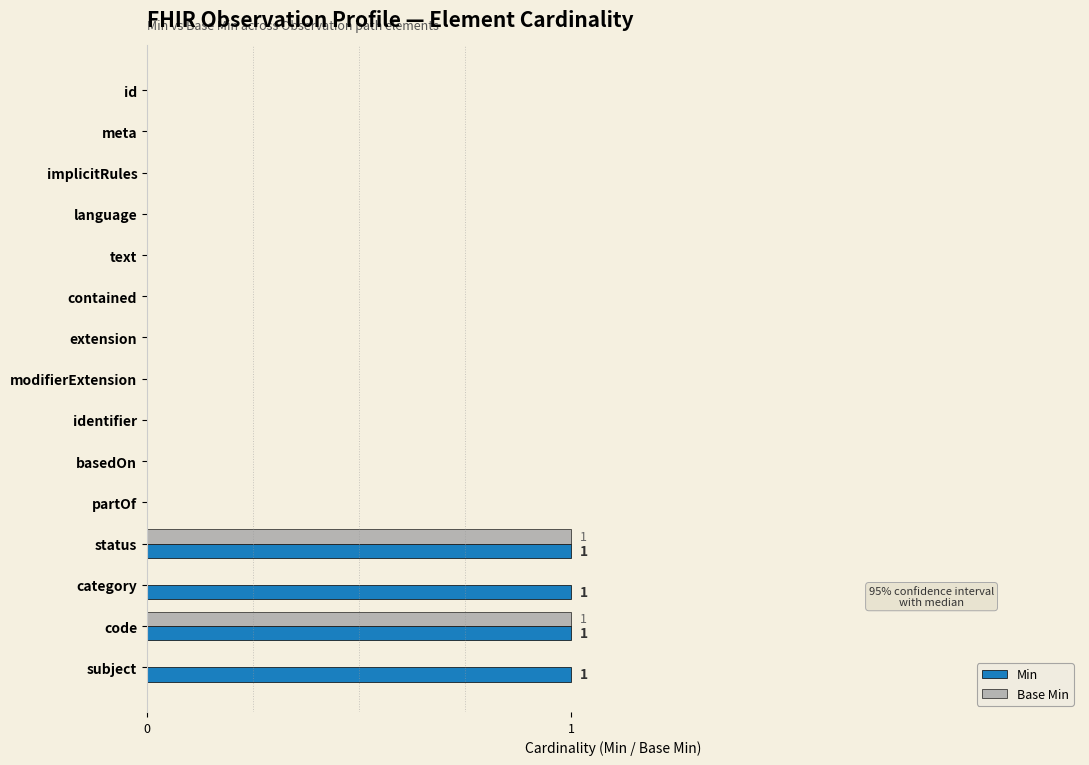

True or false: Min has a value of 0 at implicitRules.

True